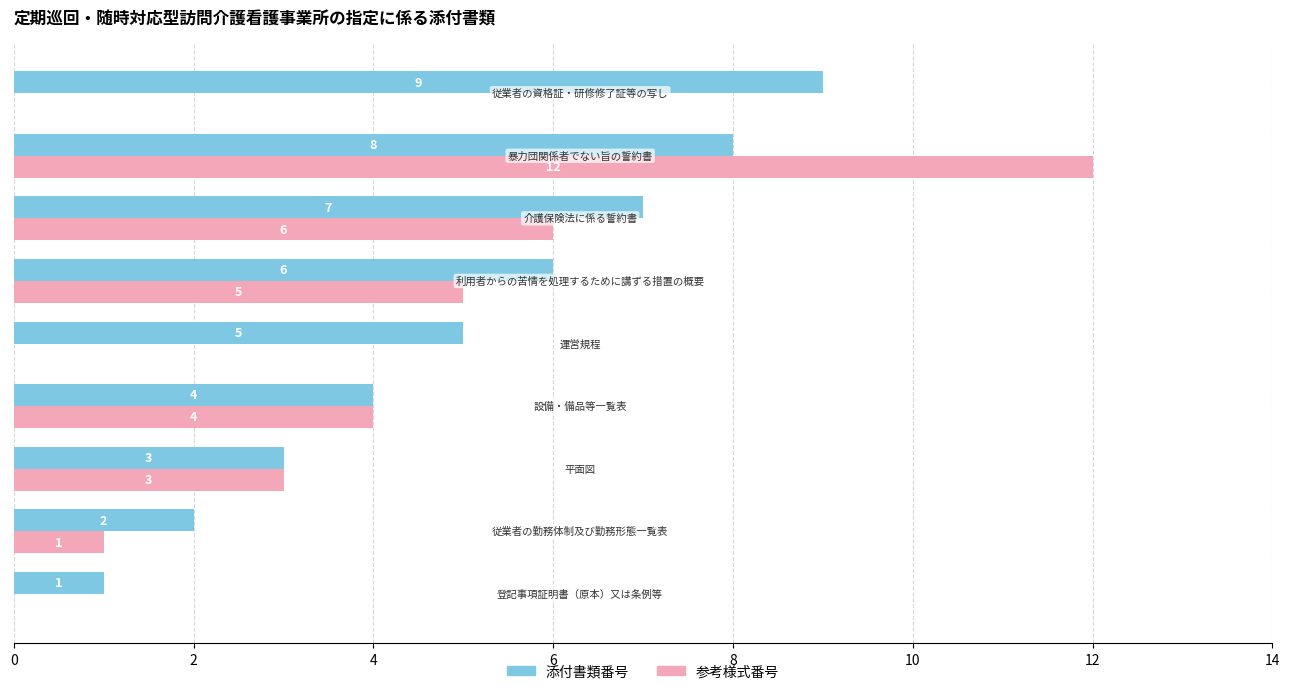

Which series has the largest total across all categories?

添付書類番号